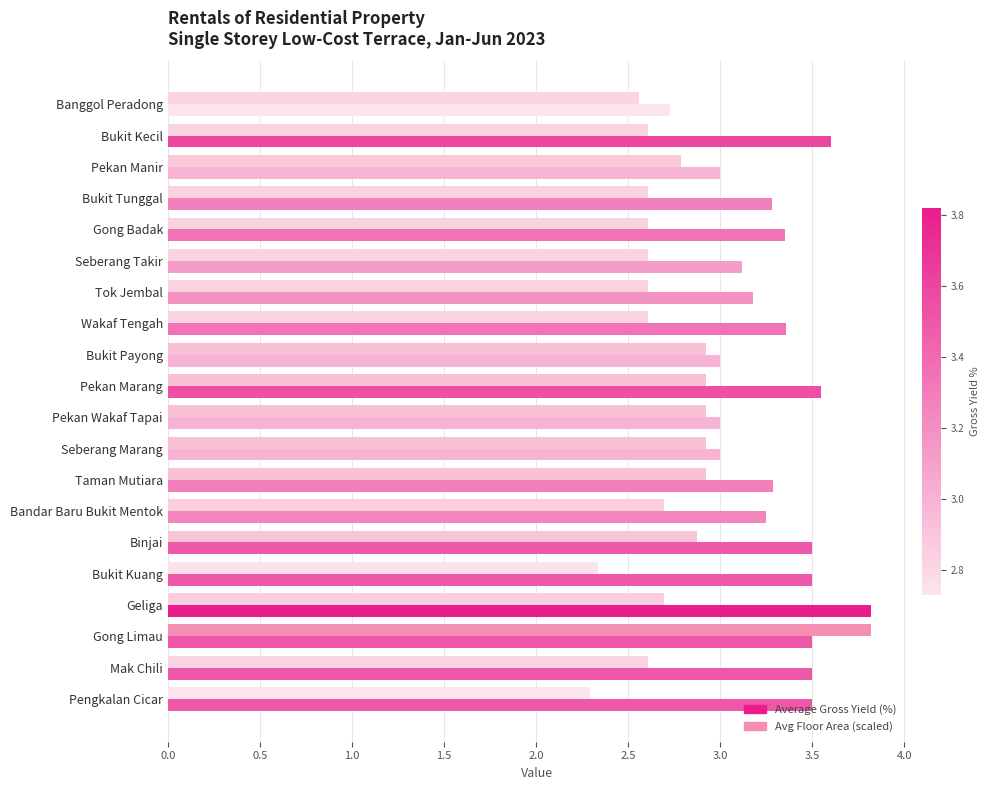

Reading left to right, list all the values displayed in this chart.

Average Gross Yield (%): 2.7	3.6	3.0	3.3	3.4	3.1	3.2	3.4	3.0	3.5	3.0	3.0	3.3	3.2	3.5	3.5	3.8	3.5	3.5	3.5
Average Floor Area (s.m., scaled): 2.6	2.6	2.8	2.6	2.6	2.6	2.6	2.6	2.9	2.9	2.9	2.9	2.9	2.7	2.9	2.3	2.7	3.8	2.6	2.3